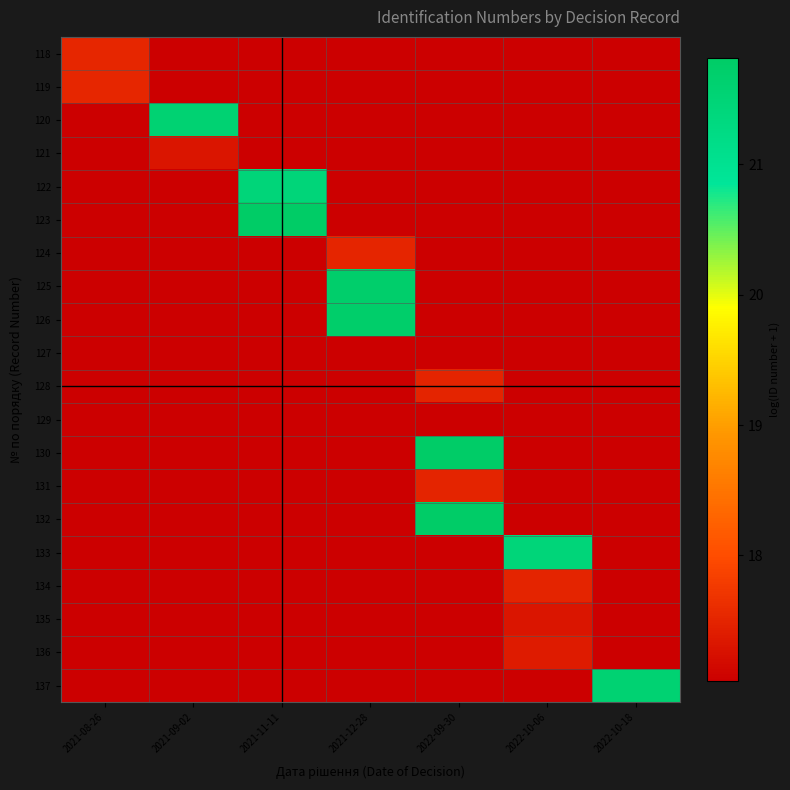

Which category has the highest value in the 118 series?

2021-08-26